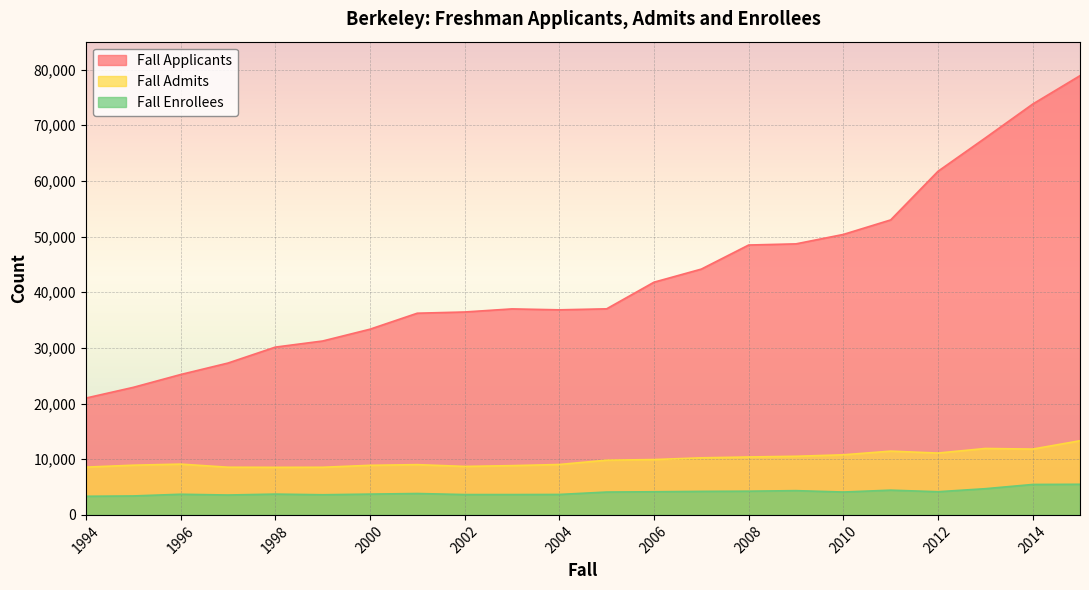

True or false: Fall Applicants has a value of 7387 at 1995.

False